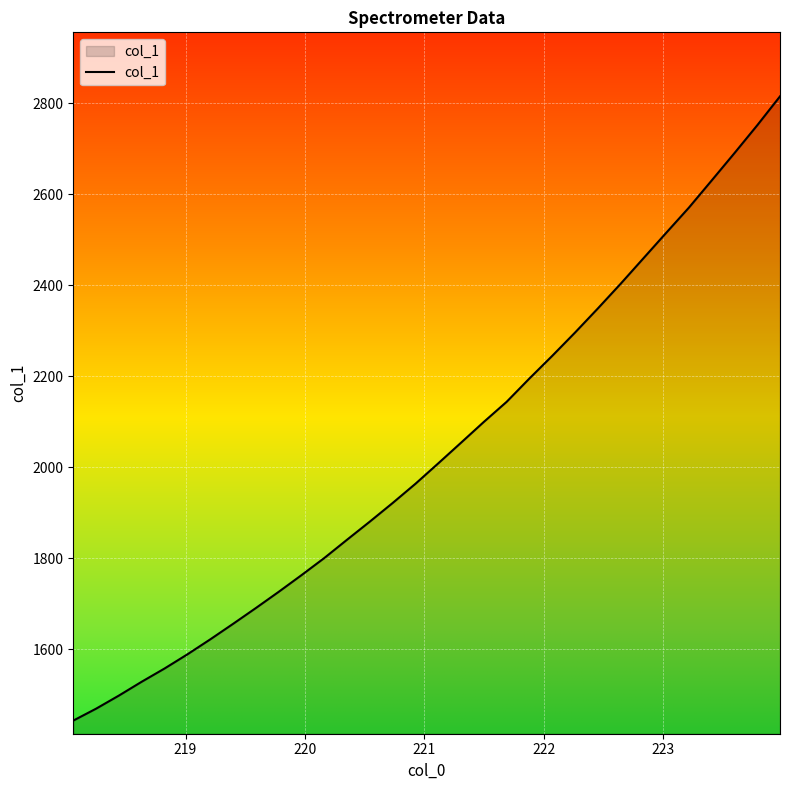

What is the greatest value displayed?

2815.2